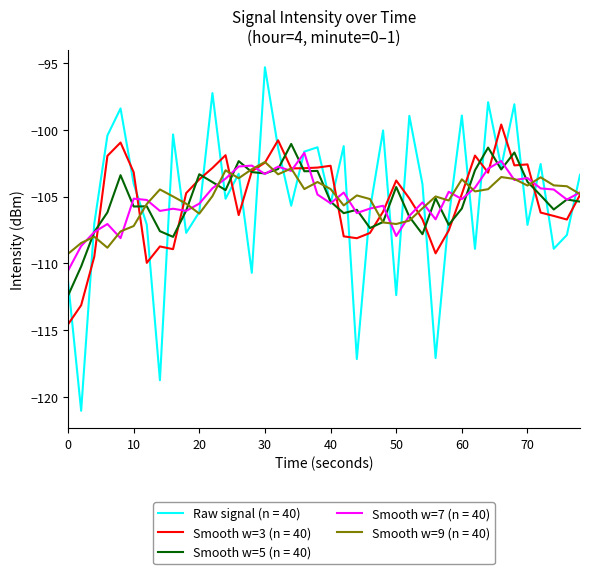

Does the chart display data point markers on the line(s)?

No